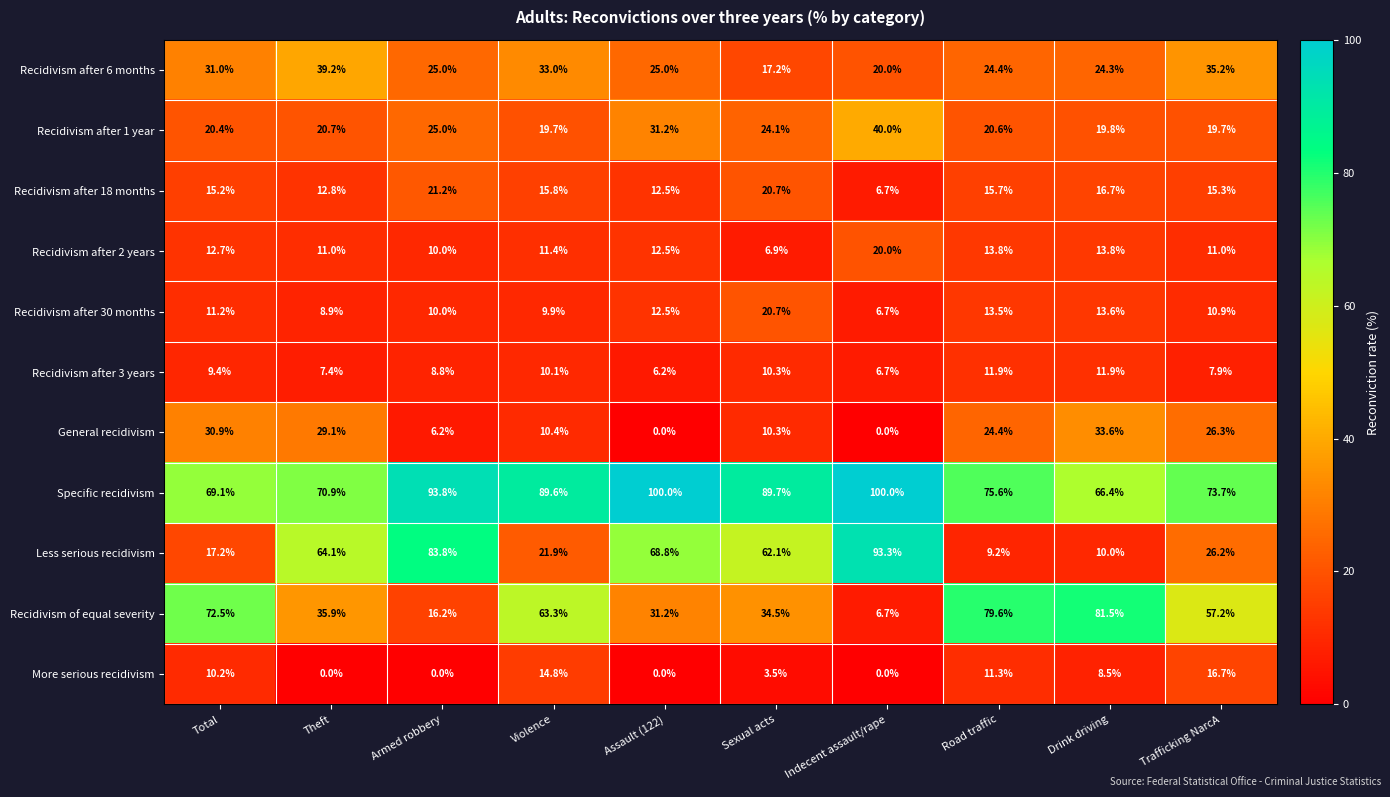

What is the total value across all series at Trafficking NarcA?

300.1